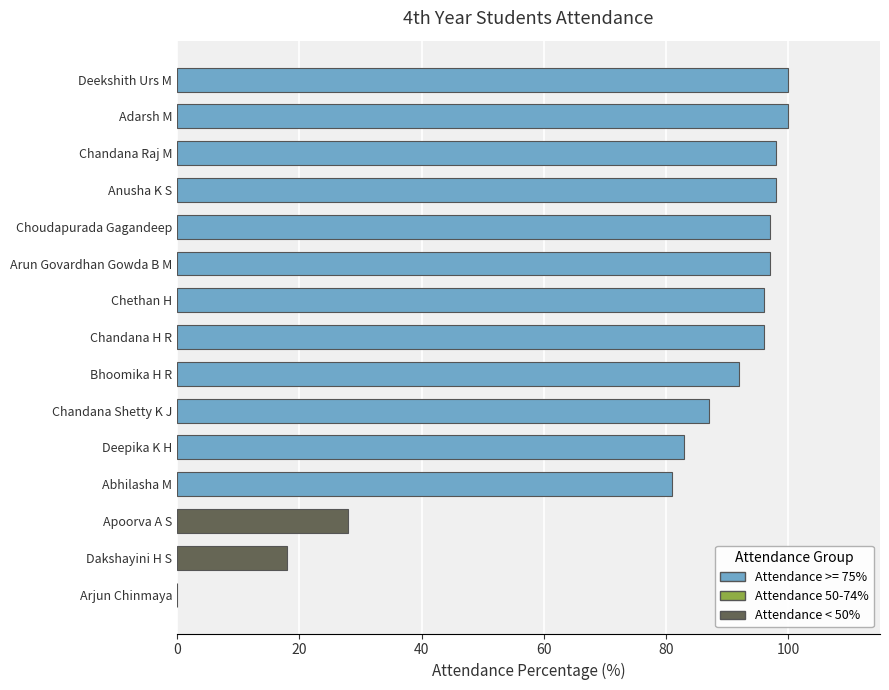

Are the bars grouped side by side (vs. stacked)?

No